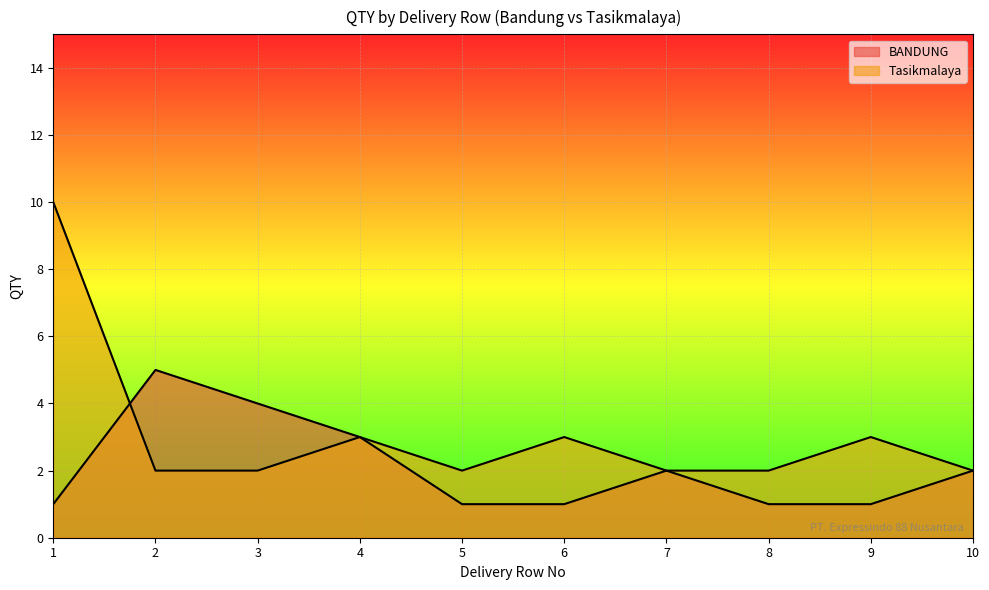

Where does the BANDUNG series first go above 2?

2